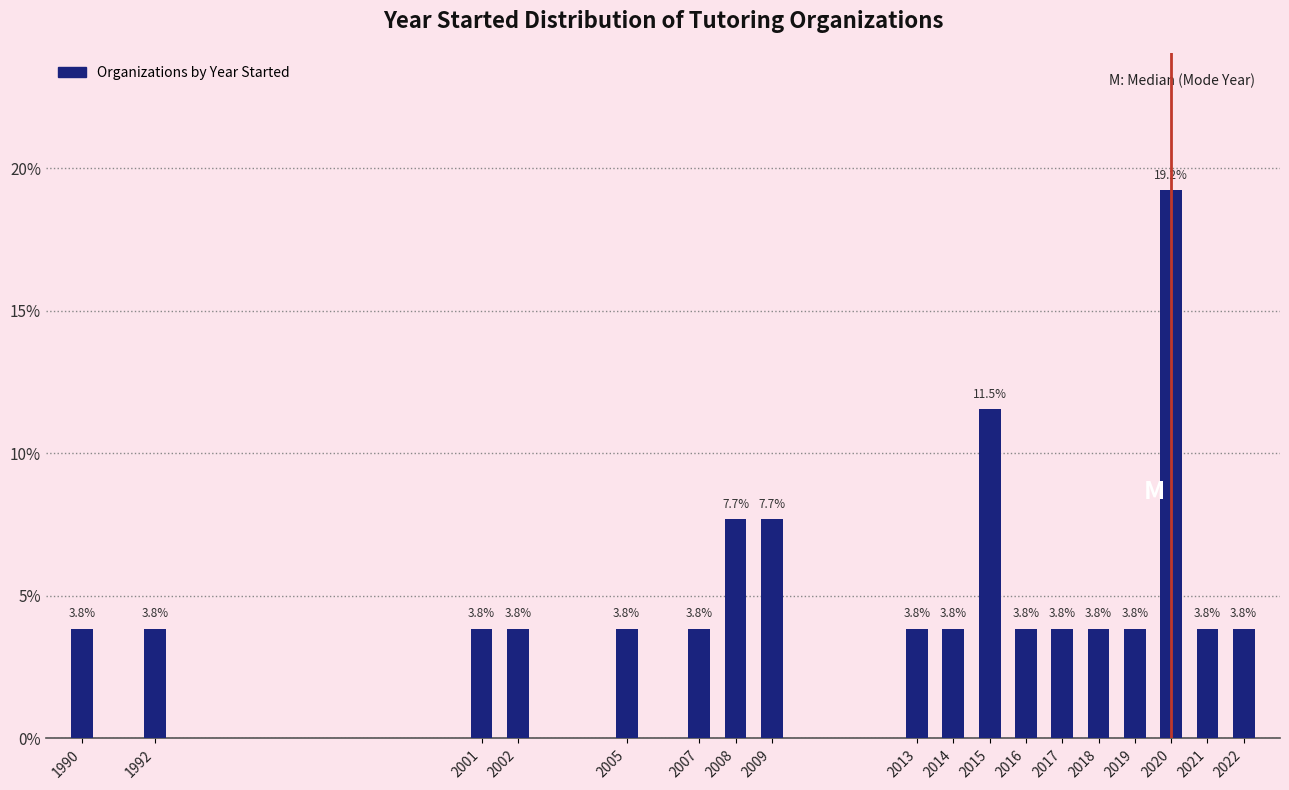

Reading left to right, list all the values displayed in this chart.

1990=3.8	1992=3.8	2001=3.8	2002=3.8	2005=3.8	2007=3.8	2008=7.7	2009=7.7	2013=3.8	2014=3.8	2015=11.5	2016=3.8	2017=3.8	2018=3.8	2019=3.8	2020=19.2	2021=3.8	2022=3.8